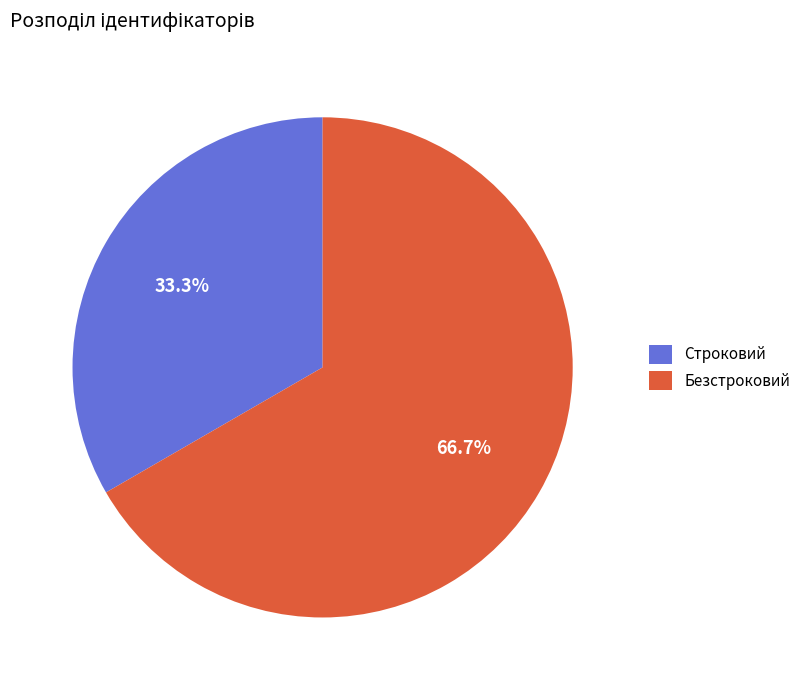

To the nearest percent, what portion does Строковий represent?

33%